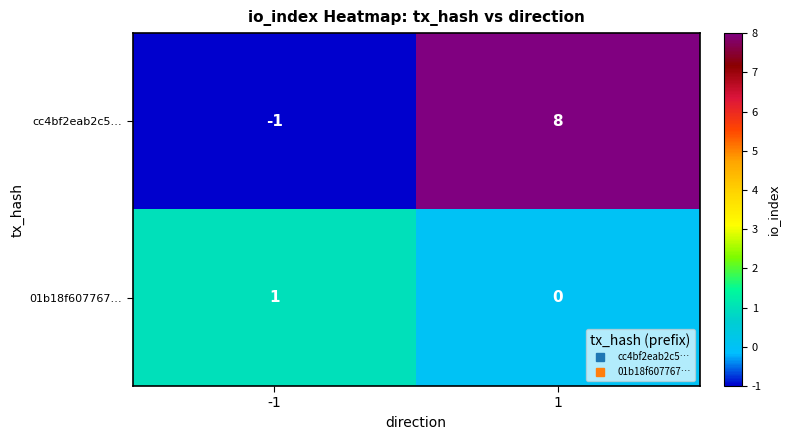

The 01b18f607767… series shows 1 at -1. True or false?

True